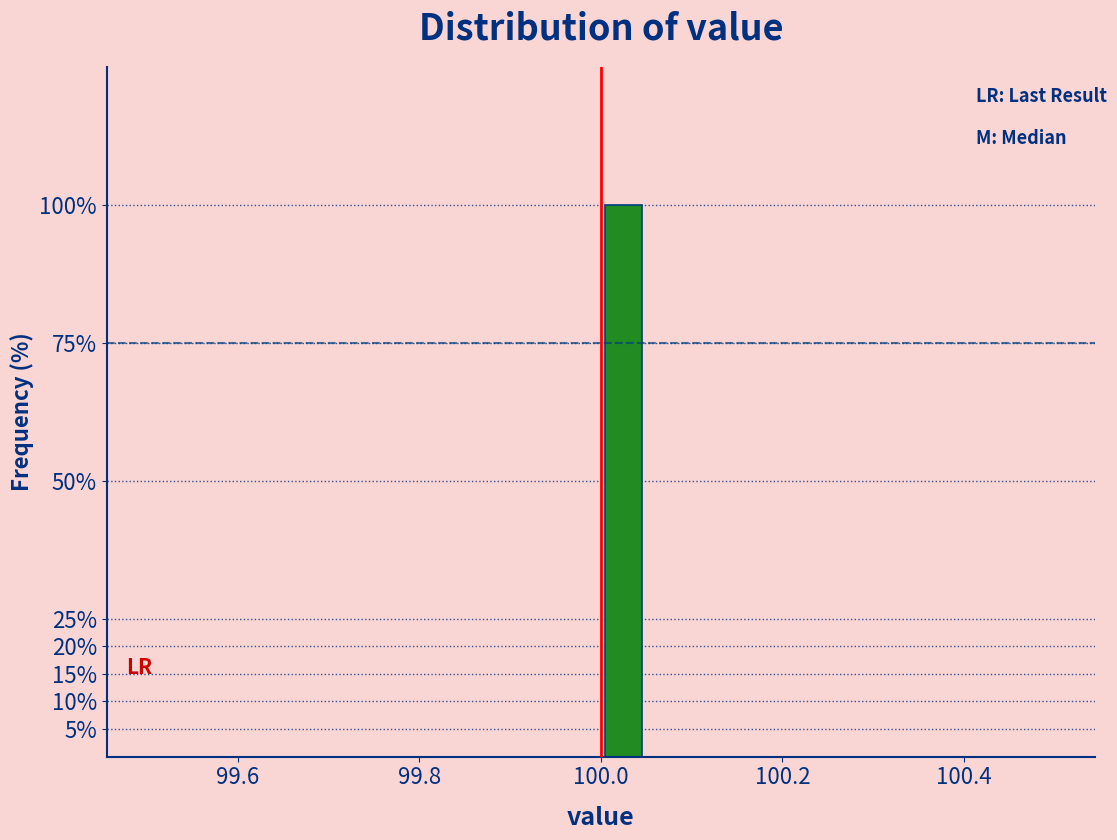

Around what value on the x-axis is the tallest bar? Give the approximate position of its centre, as read against the axis.

100.02